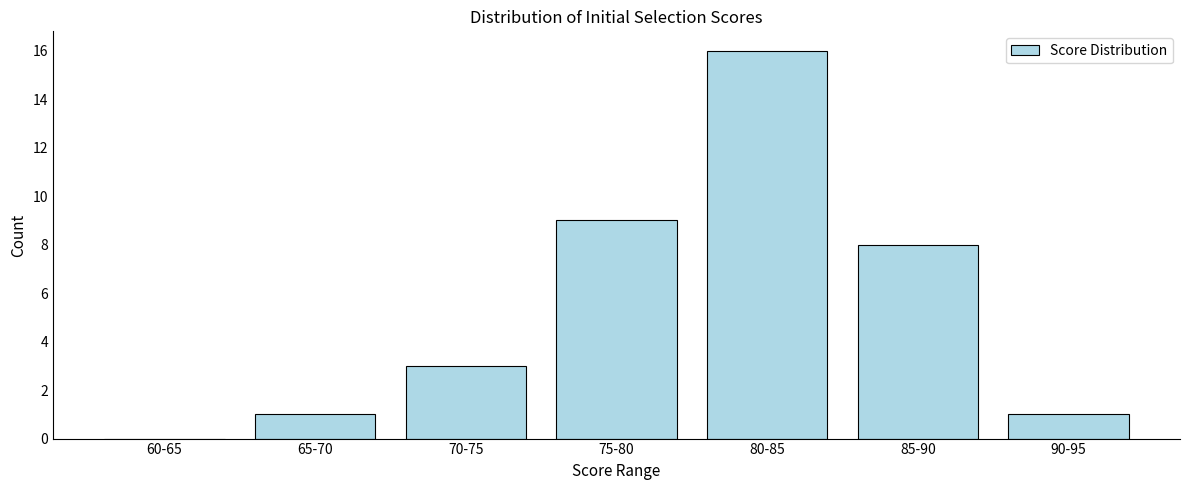

Reading right to left, extract all data points from this chart.

90-95=1	85-90=8	80-85=16	75-80=9	70-75=3	65-70=1	60-65=0